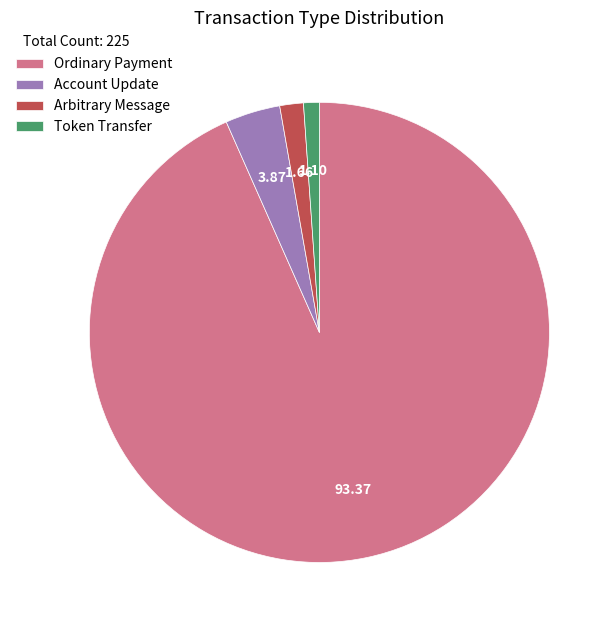

Which category has the smallest portion of the pie?

Token Transfer